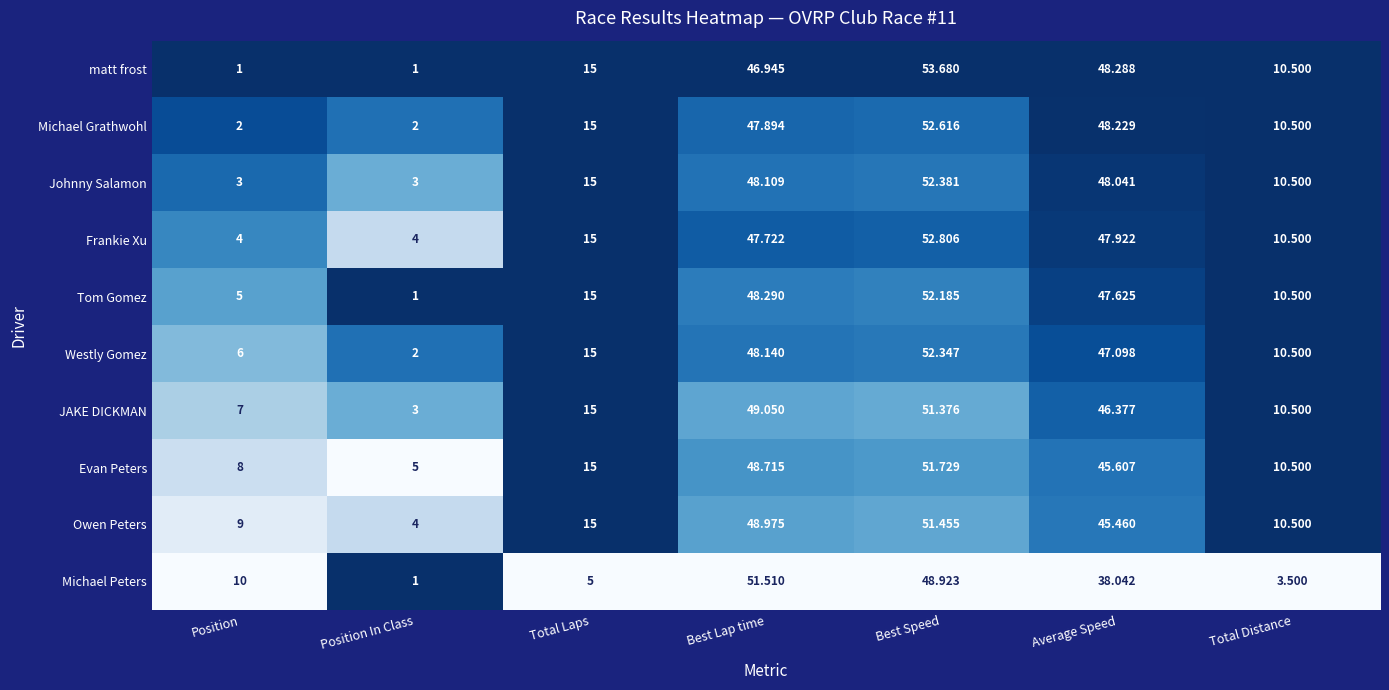

Rank the series by their maximum value, from highest to lowest.

matt frost, Frankie Xu, Michael Grathwohl, Johnny Salamon, Westly Gomez, Tom Gomez, Evan Peters, Michael Peters, Owen Peters, JAKE DICKMAN